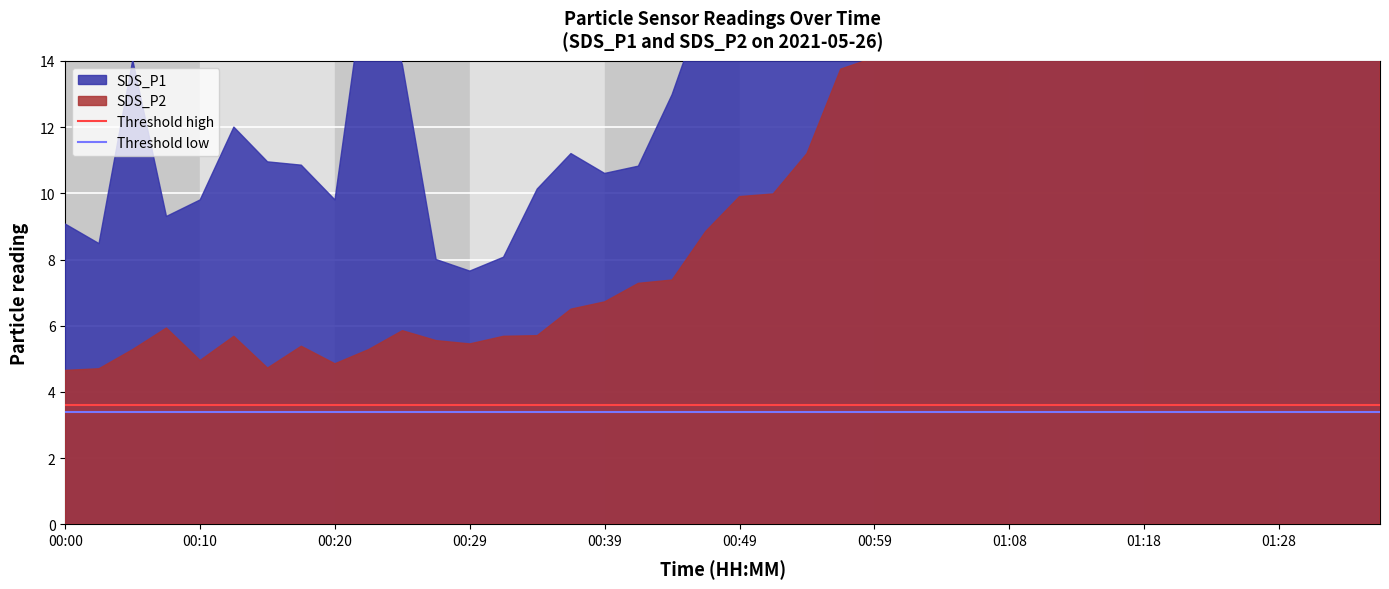

The value of Threshold low at 00:10 is 3.4. True or false?

True